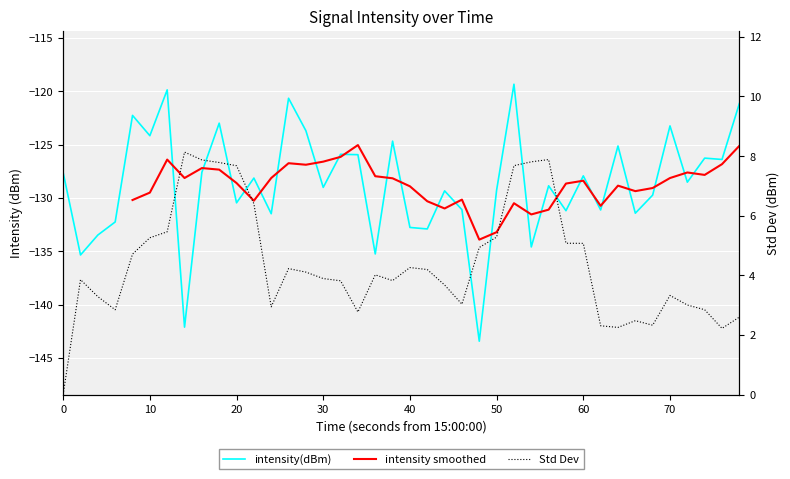

How many points are higher than both their immediate neighbors (excluding endpoints)?

14